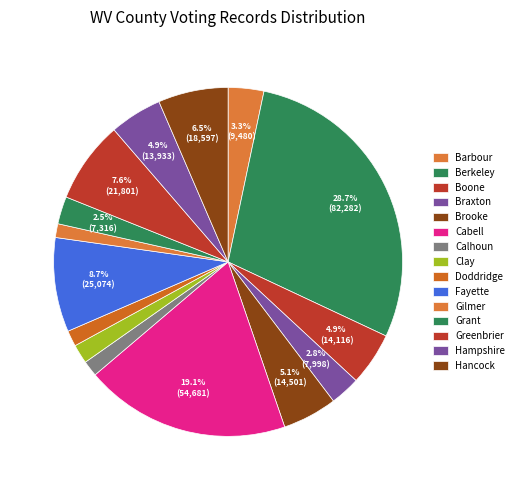

The Gilmer slice represents 11% of the pie. True or false?

False